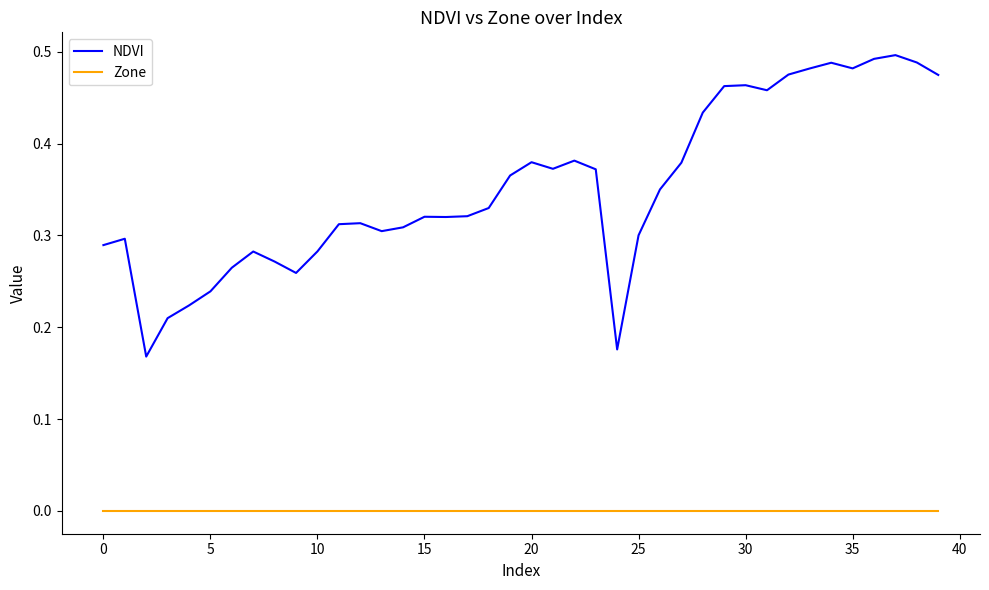

True or false: NDVI and Zone cross at least once.

False